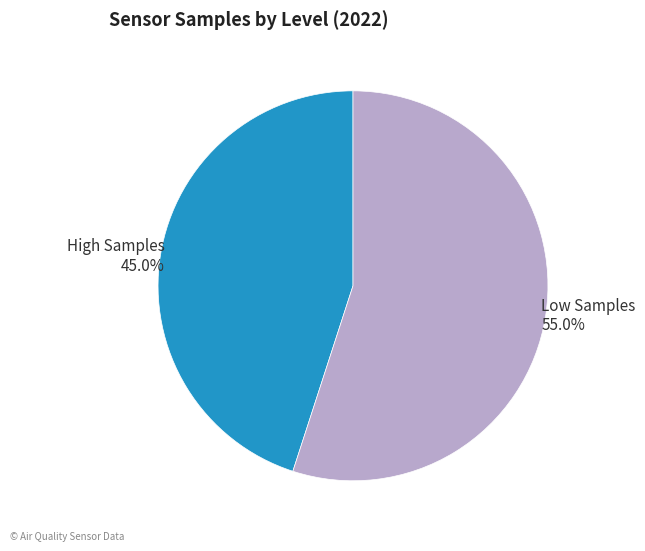

How many segments does this pie chart have?

2